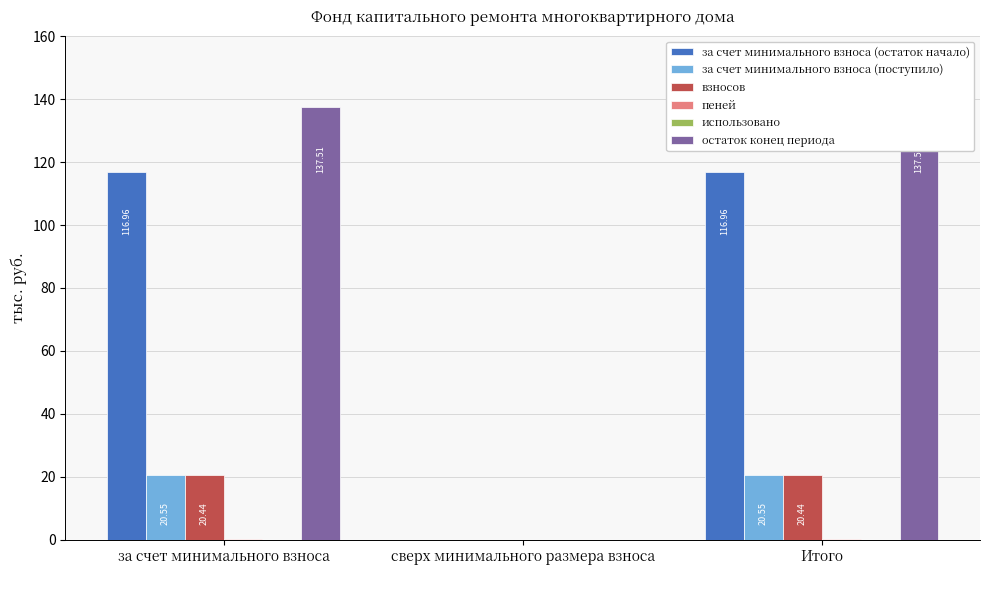

How many groups of bars are there?

3